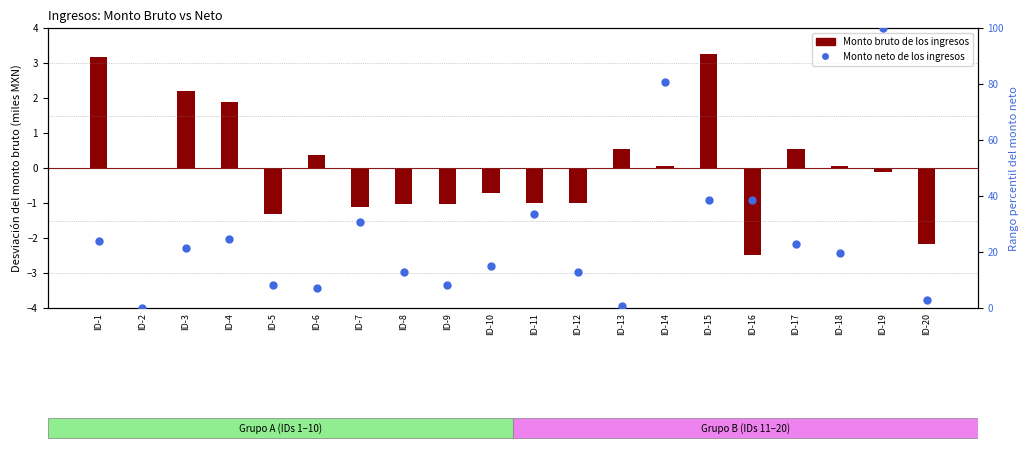

Which series contains the highest Y value?

Monto neto de los ingresos